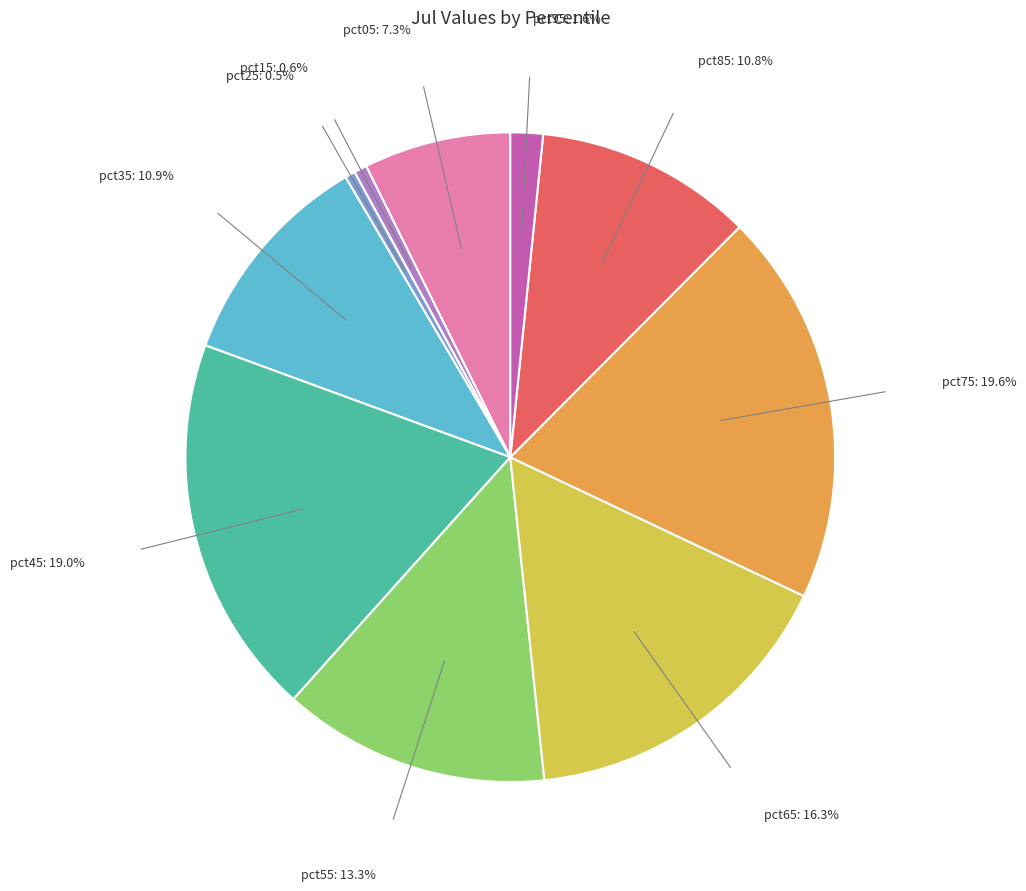

Is there a majority slice in this chart?

No